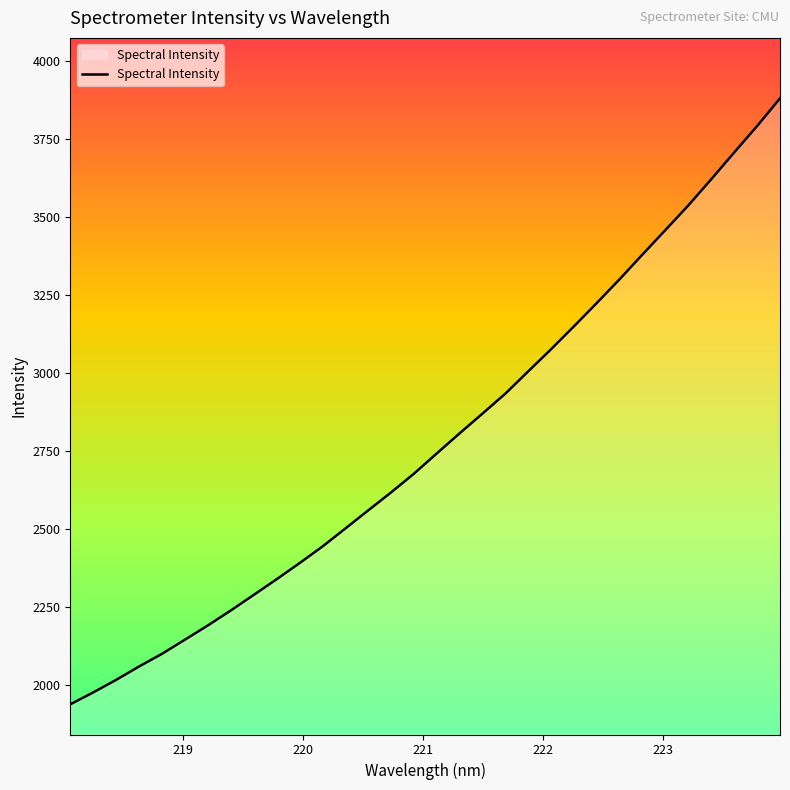

What is the greatest value displayed?

3880.4